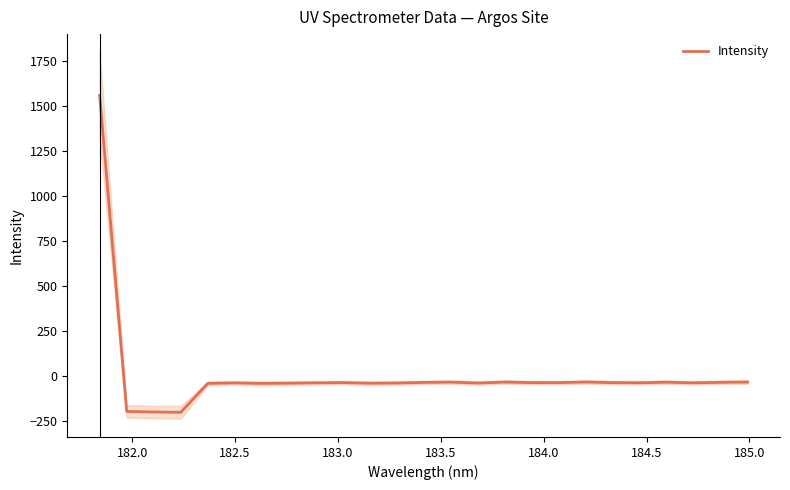

What is the lowest value of the Intensity series?

-200.9